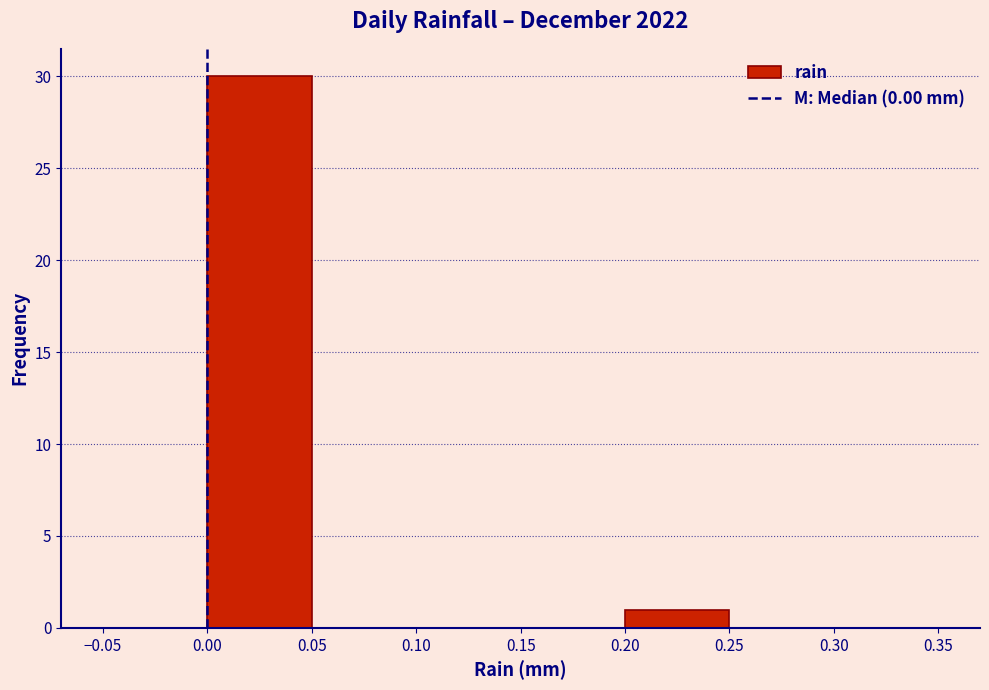

Reading left to right, list every bar in this chart as the range it spans on the x-axis followed by its height. The values are not printed on the chart, so give them approximately, as read against the axis.

-0.05 to 0.00: 0
0.00 to 0.05: 30
0.05 to 0.10: 0
0.10 to 0.15: 0
0.15 to 0.20: 0
0.20 to 0.25: 1
0.25 to 0.30: 0
0.30 to 0.35: 0